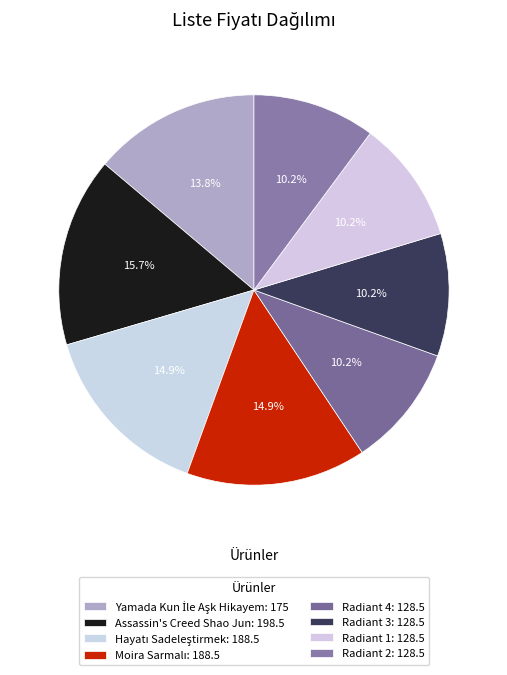

To the nearest percent, what is the combined percentage of Assassin's Creed Shao Jun and Moira Sarmalı?

31%